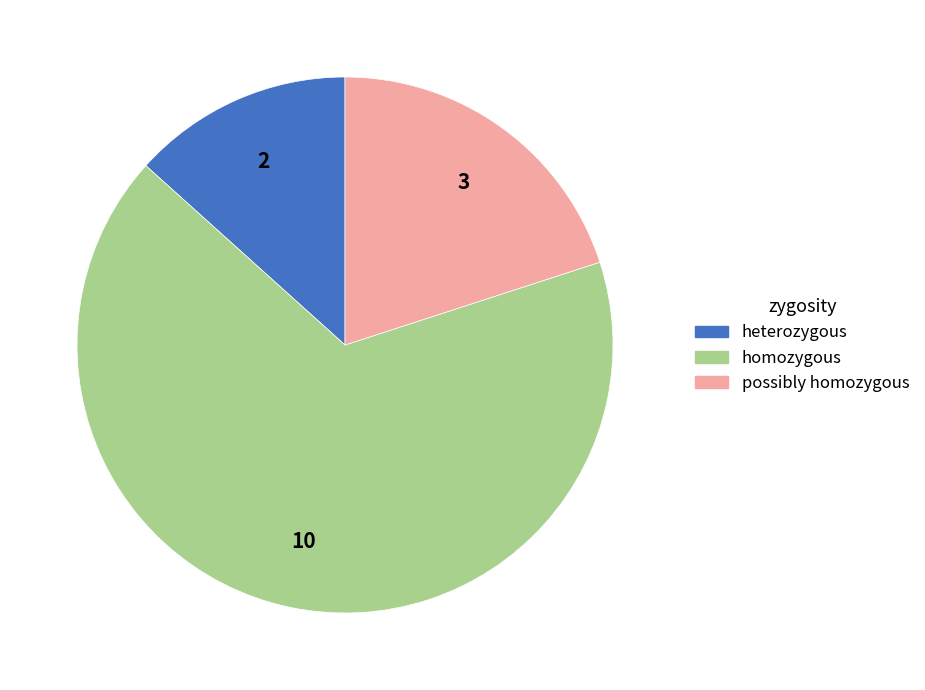

Is there any slice that represents more than half of the pie?

Yes